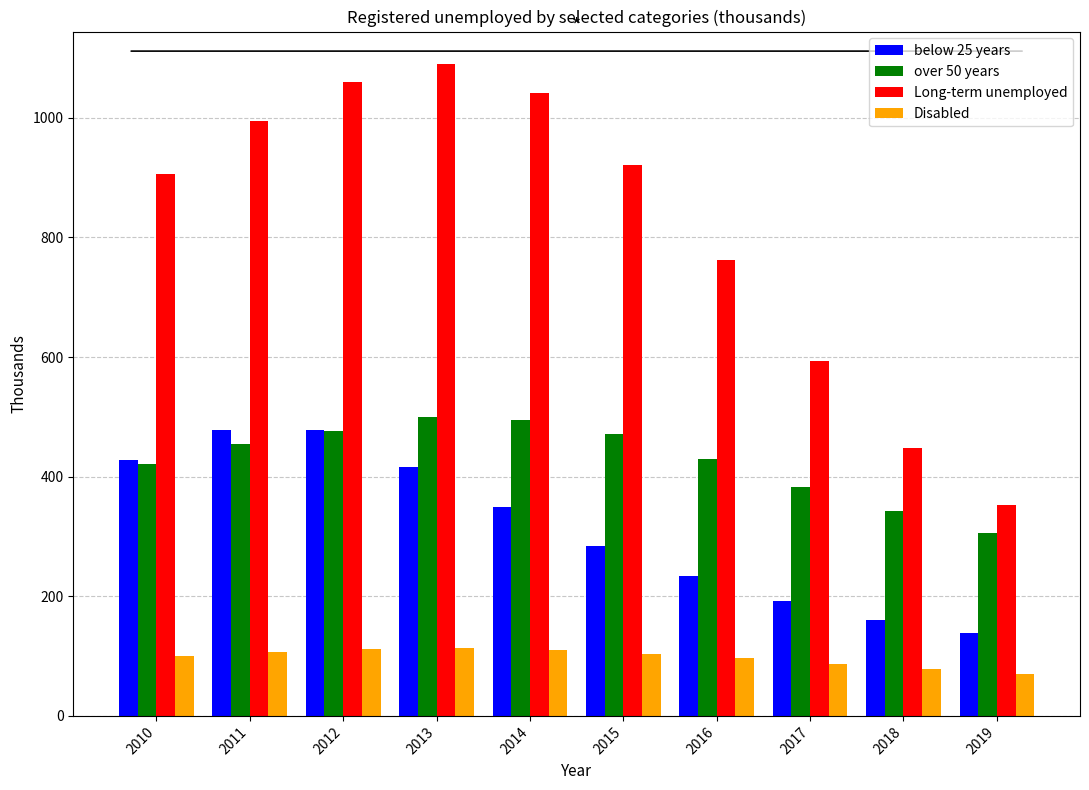

How many values in the below 25 years series exceed 349?

5